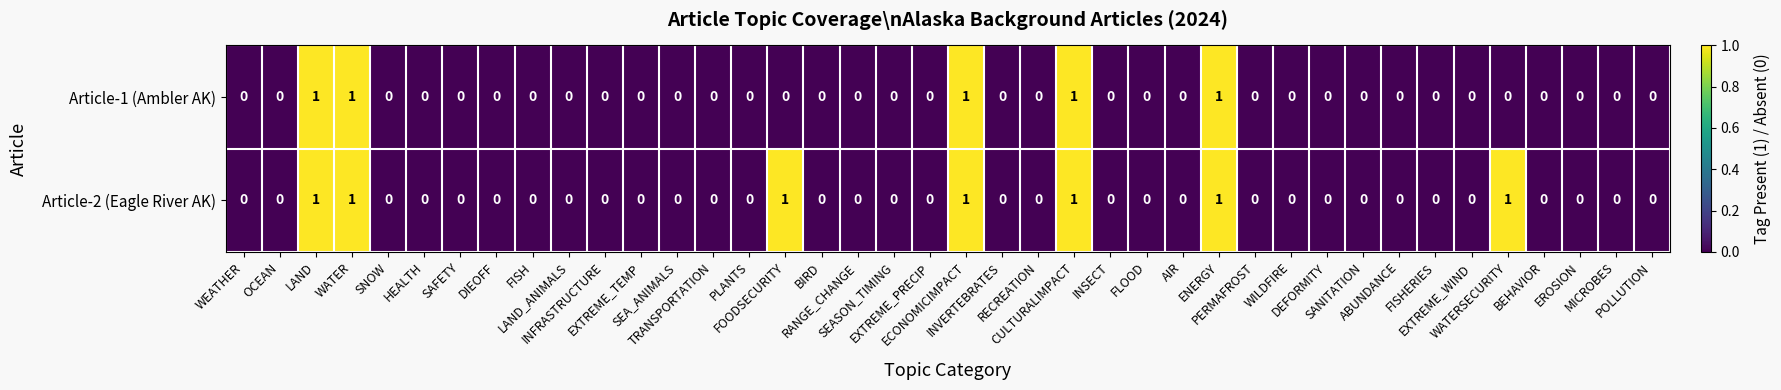

Count the Article-1 (Ambler AK) values in the range 0 to 1.

40